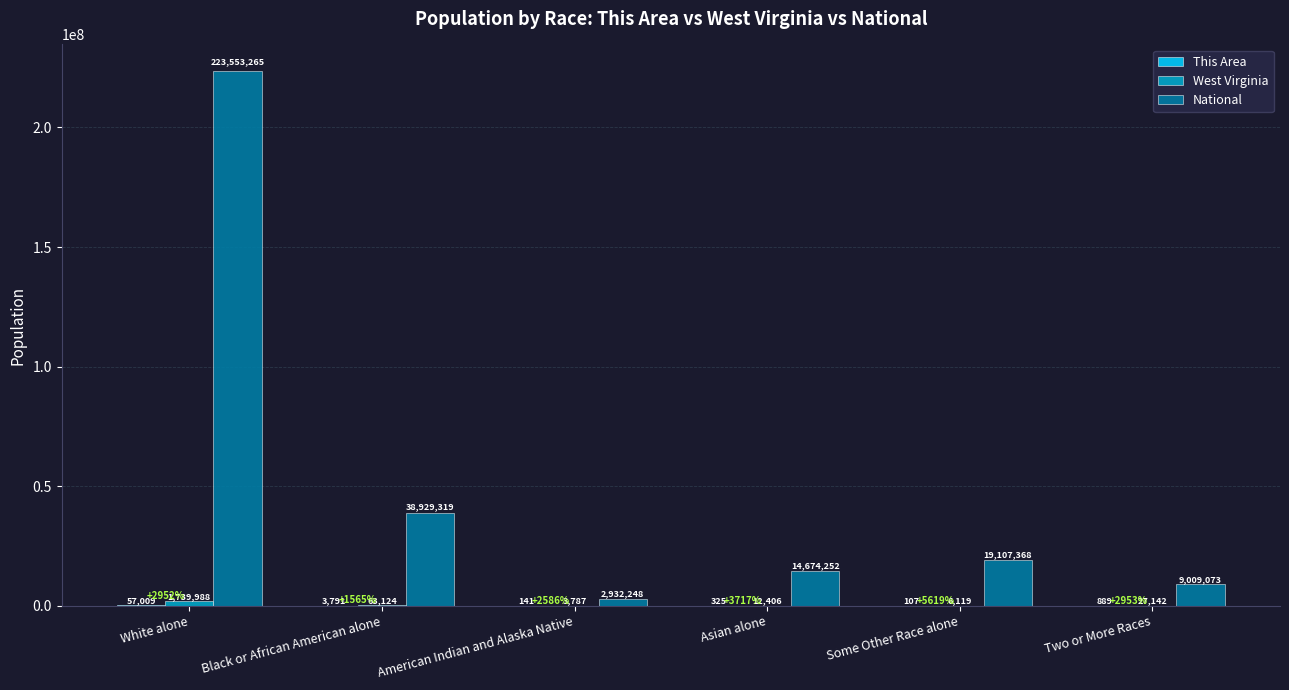

Which series changed the most between Black or African American alone and Asian alone?

National